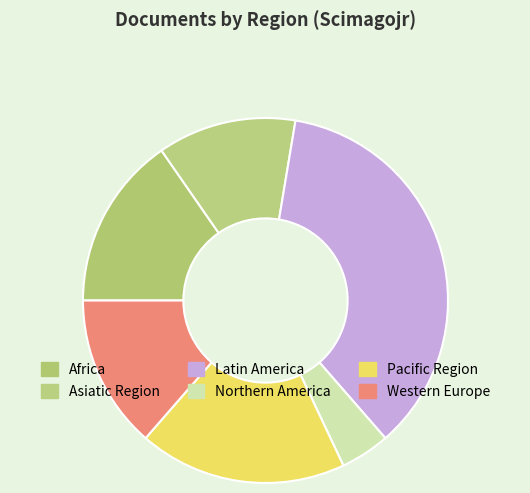

Is it true that Northern America is 18% of the pie?

False